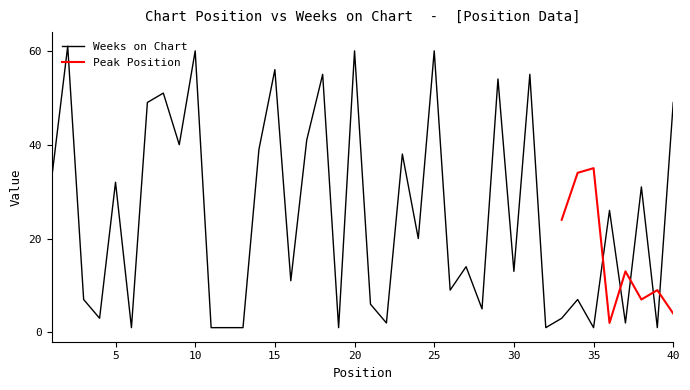

What is the average value?

25